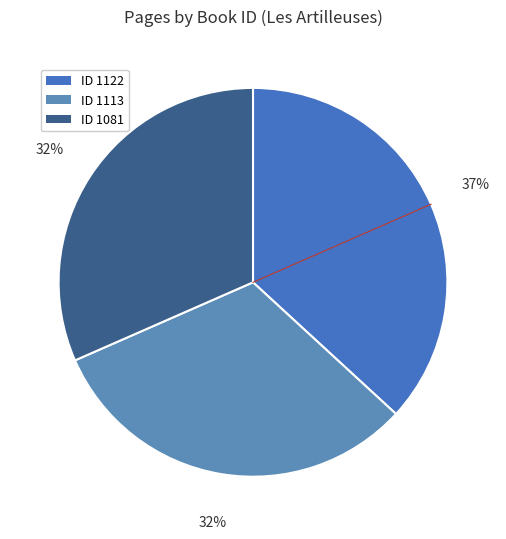

How many segments does this pie chart have?

3